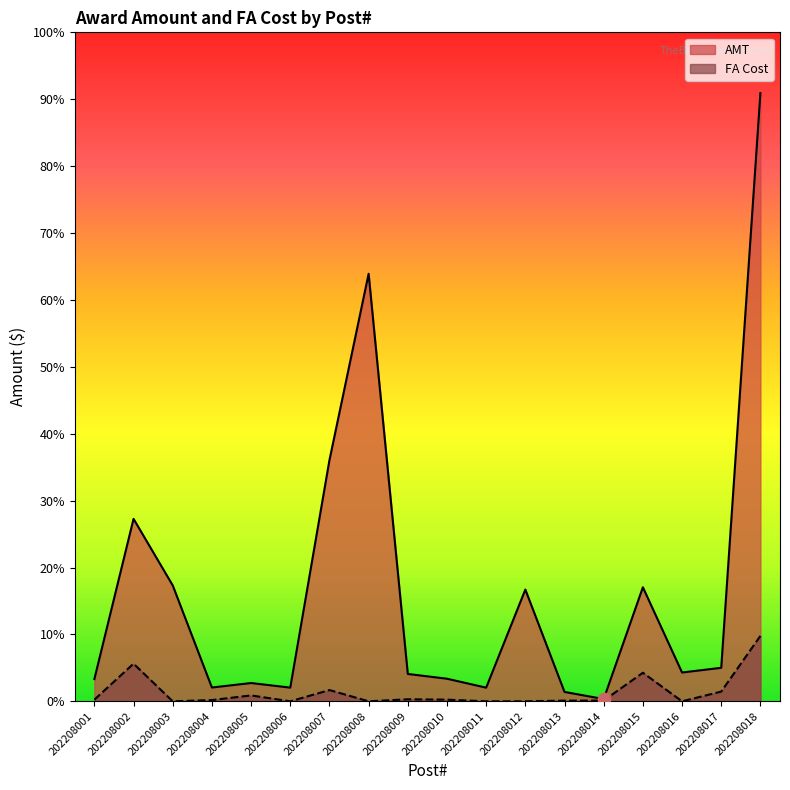

Which series contains the lowest Y value?

FA Cost